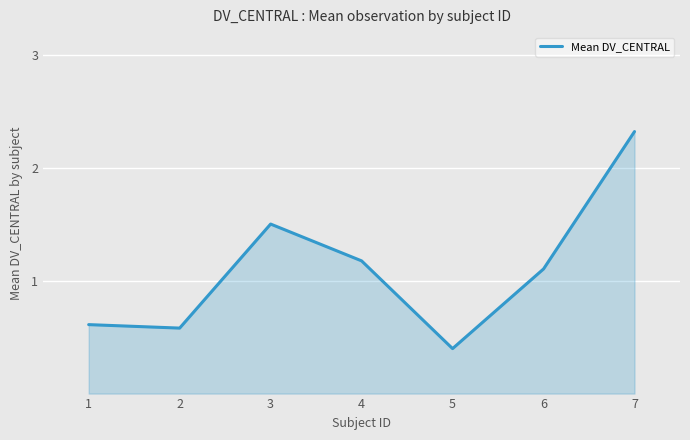

At which category does the data reach its first local peak?

3